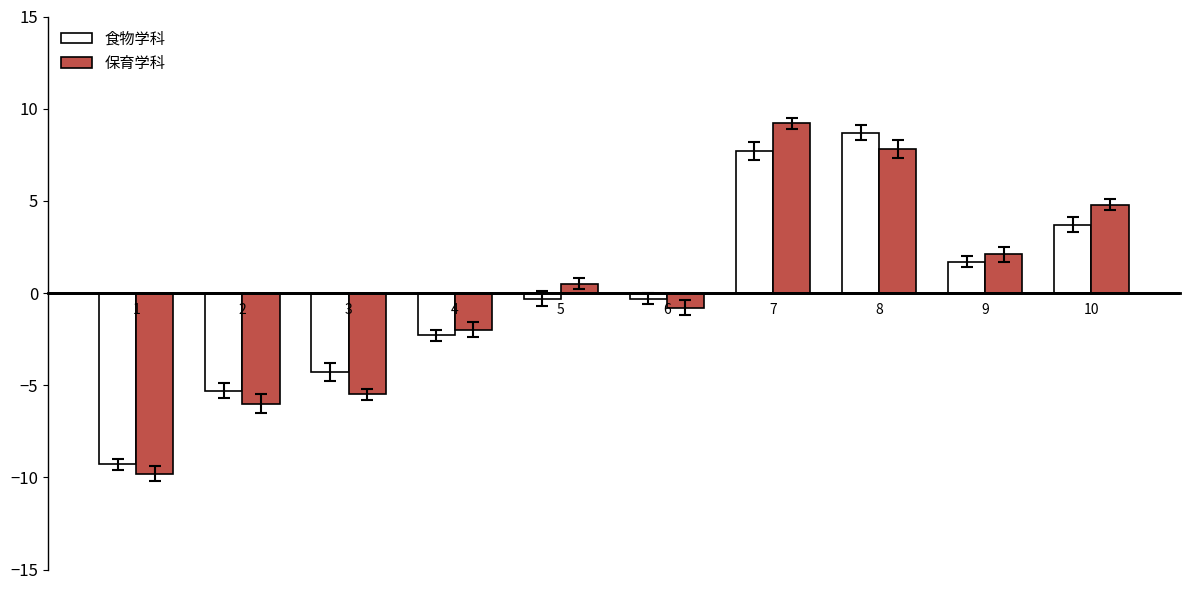

What is the smallest value displayed?

-9.8